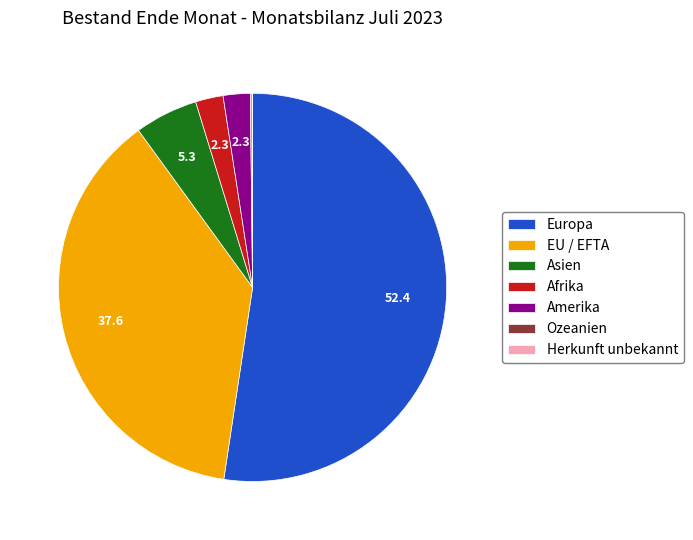

True or false: Asien accounts for 12% of the total.

False